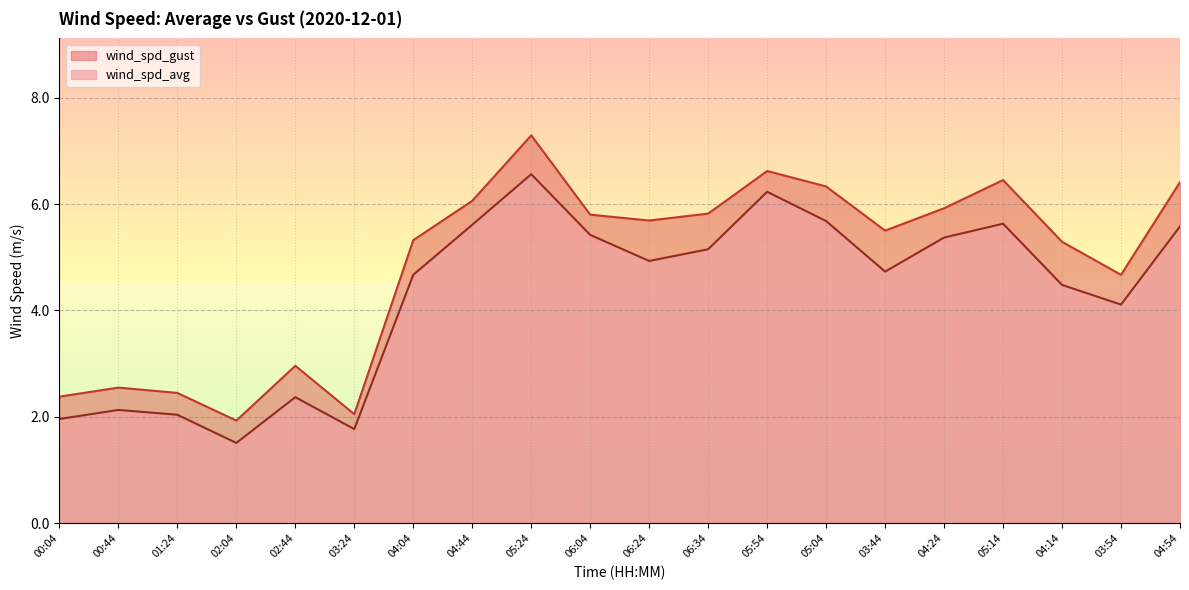

What is the smallest value displayed?

1.5